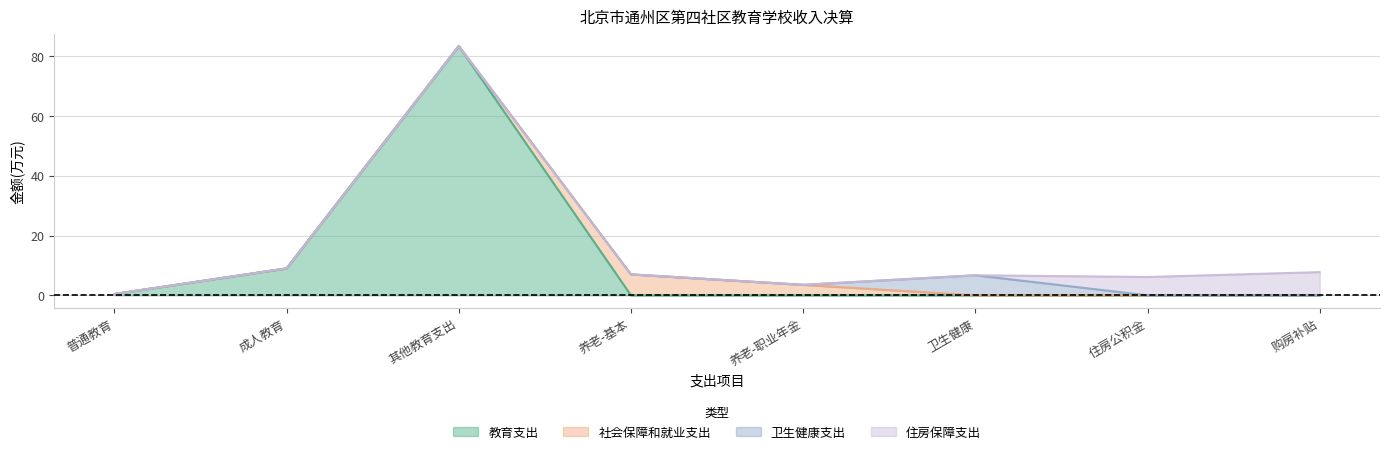

The 教育支出 series shows -57.9 at 卫生健康. True or false?

False